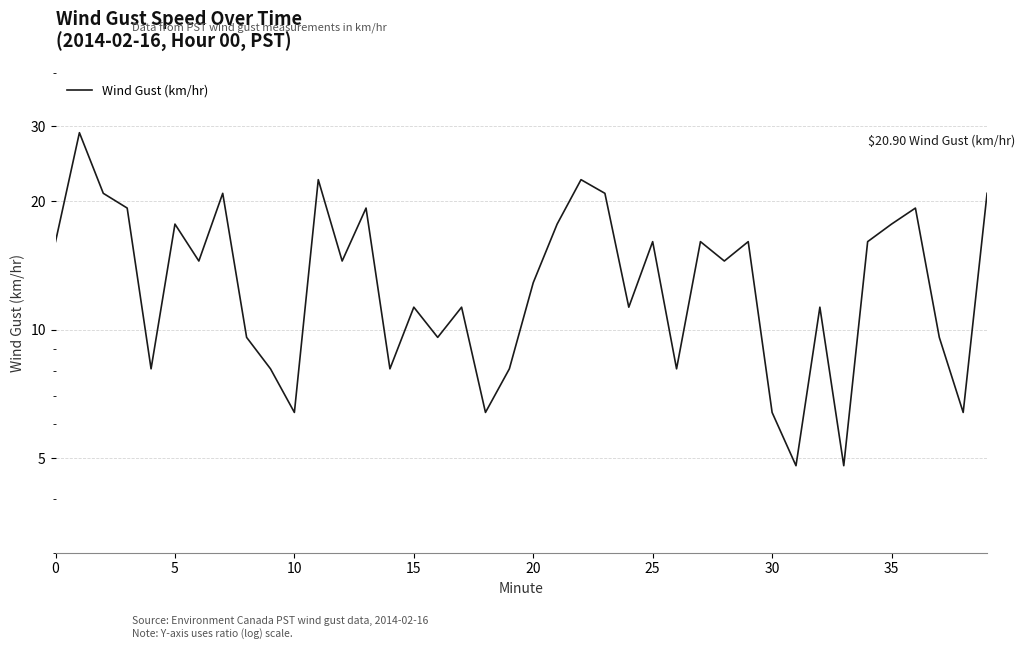

What is the greatest value displayed?

29.0